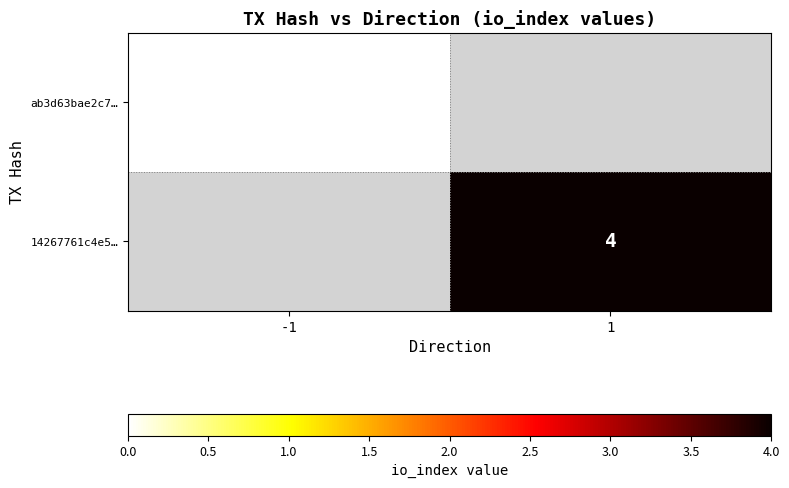

The 14267761c4e5… series shows 4 at 1. True or false?

True